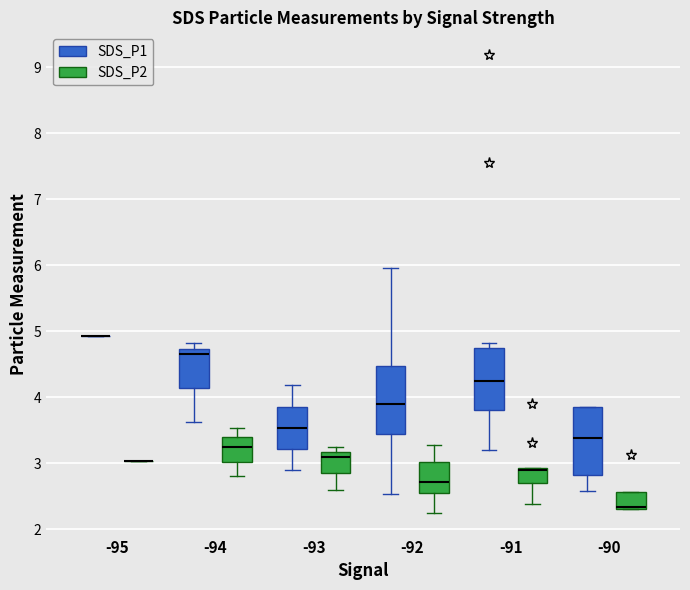

Reading left to right, transcribe this box plot: for each box, give where its median line is, the range the box spans, and where its two whiskers end, as read against the y-axis. The values are not printed on the chart, so give them approximately, as read against the axis.

-95 (SDS_P1): box collapsed to a line at 4.9, whiskers 4.9 to 4.9
-95 (SDS_P2): box collapsed to a line at 3.0, whiskers 3.0 to 3.0
-94 (SDS_P1): median 4.7 (just below the box's upper edge), box 4.1 to 4.7, whiskers 3.6 to 4.8
-94 (SDS_P2): median 3.3, box 3.0 to 3.4, whiskers 2.8 to 3.5
-93 (SDS_P1): median 3.5, box 3.2 to 3.9, whiskers 2.9 to 4.2
-93 (SDS_P2): median 3.1, box 2.9 to 3.2, whiskers 2.6 to 3.3
-92 (SDS_P1): median 3.9, box 3.4 to 4.5, whiskers 2.5 to 6.0
-92 (SDS_P2): median 2.7, box 2.6 to 3.0, whiskers 2.3 to 3.3
-91 (SDS_P1): median 4.2, box 3.8 to 4.7, whiskers 3.2 to 4.8
-91 (SDS_P2): median 2.9 (drawn on the box's upper edge), box 2.7 to 2.9, whiskers 2.4 to 2.9
-90 (SDS_P1): median 3.4, box 2.8 to 3.9, whiskers 2.6 to 3.9
-90 (SDS_P2): median 2.3 (just above the box's lower edge), box 2.3 to 2.6, whiskers 2.3 to 2.6